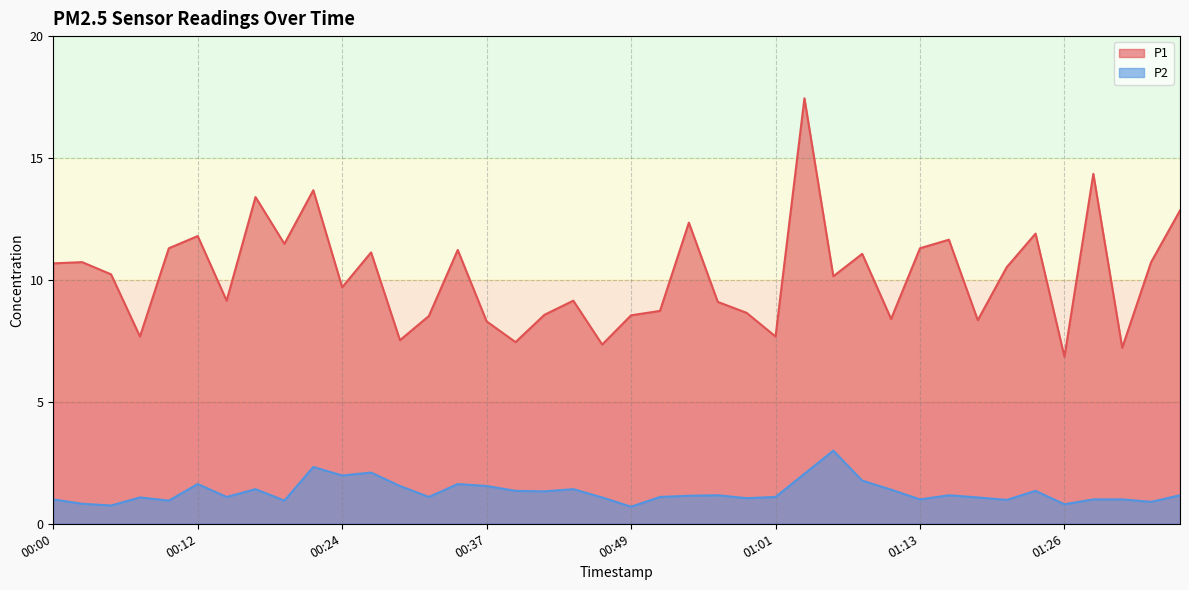

At which label is P2 closest to 1?

00:00